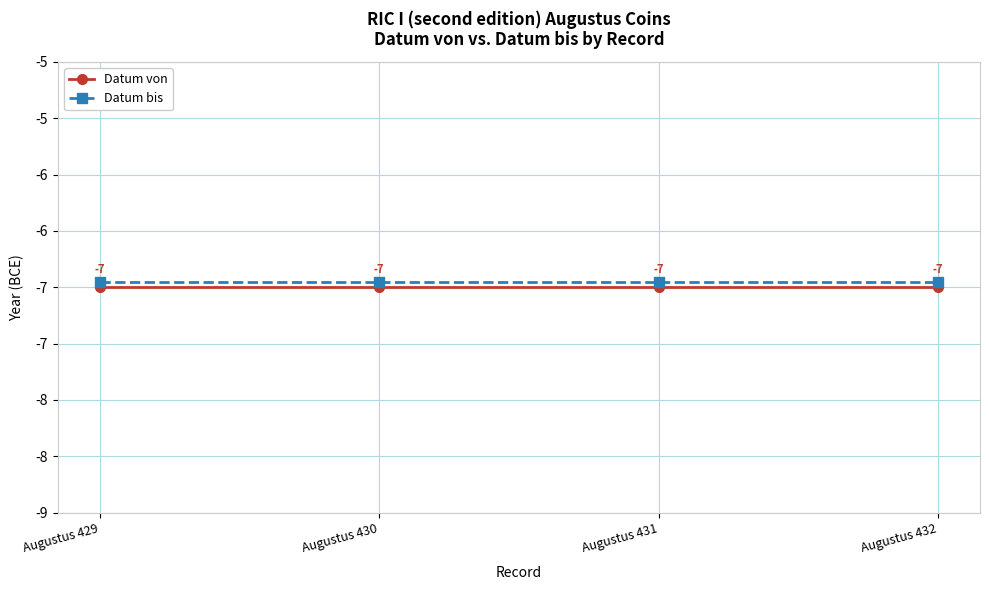

The value of Datum von at Augustus 429 is -9.9. True or false?

False